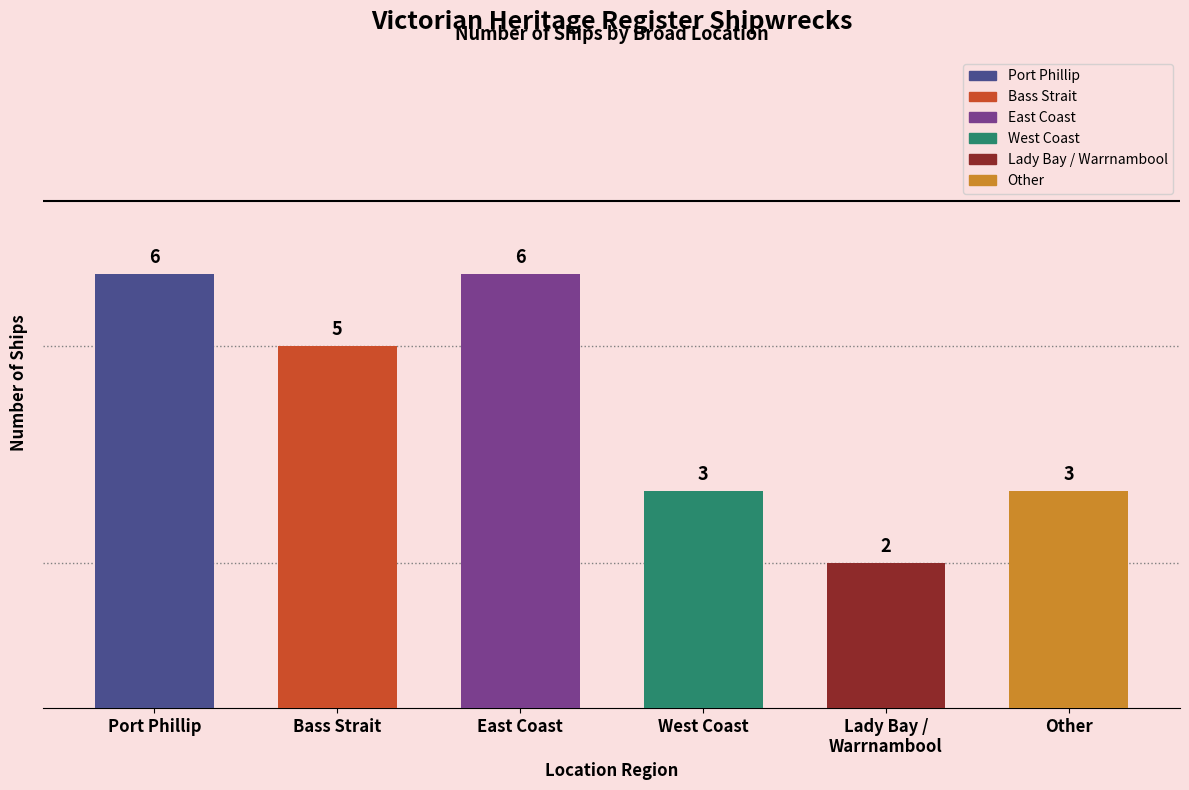

What is the minimum value shown in the chart?

2